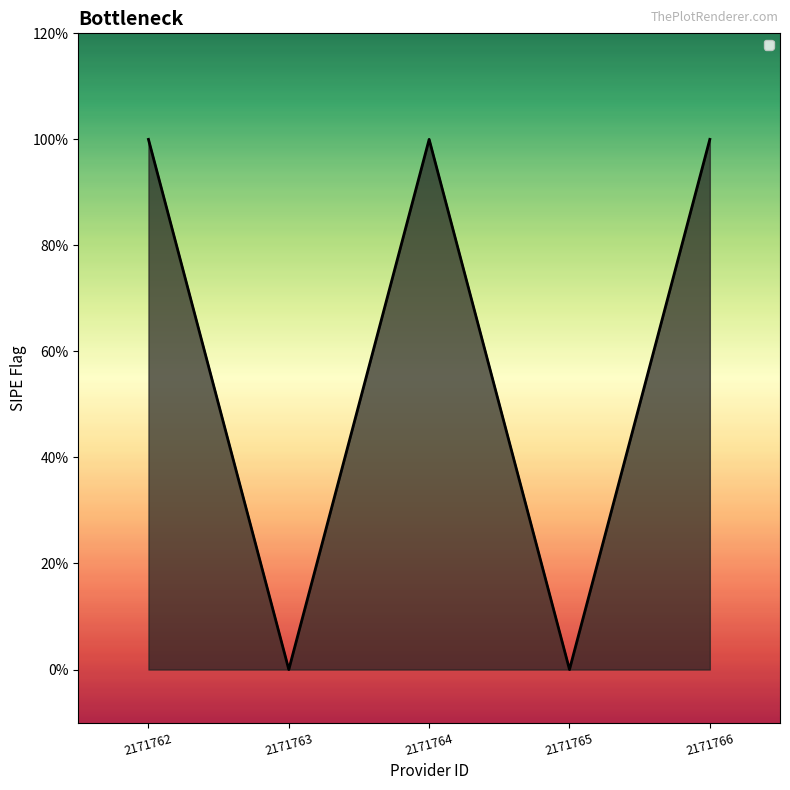

Between 2171762 and 2171766, which is larger?

2171762